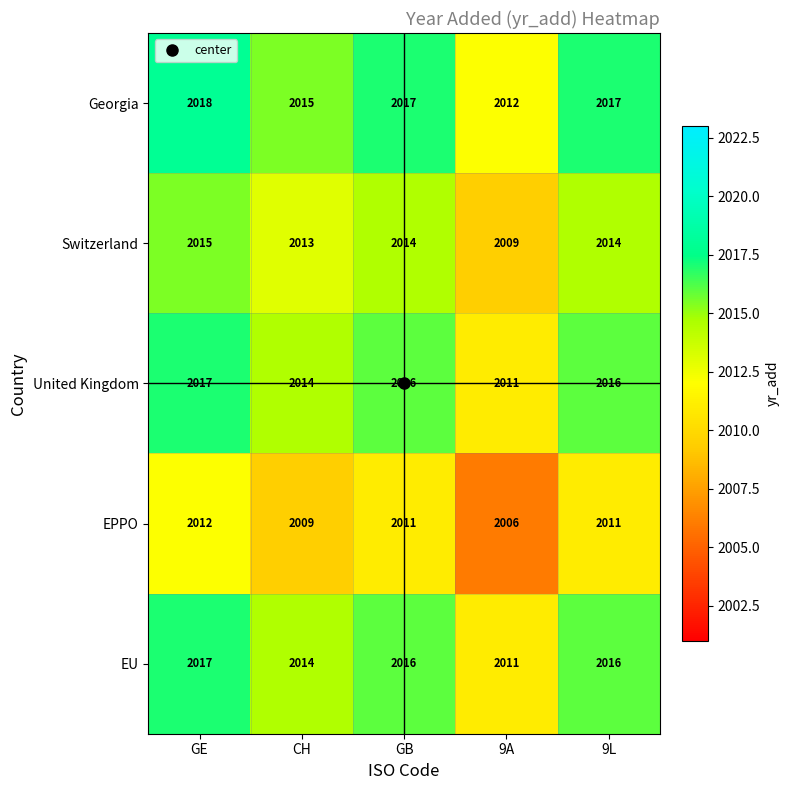

What is the spread (max minus min) of values at CH?

6